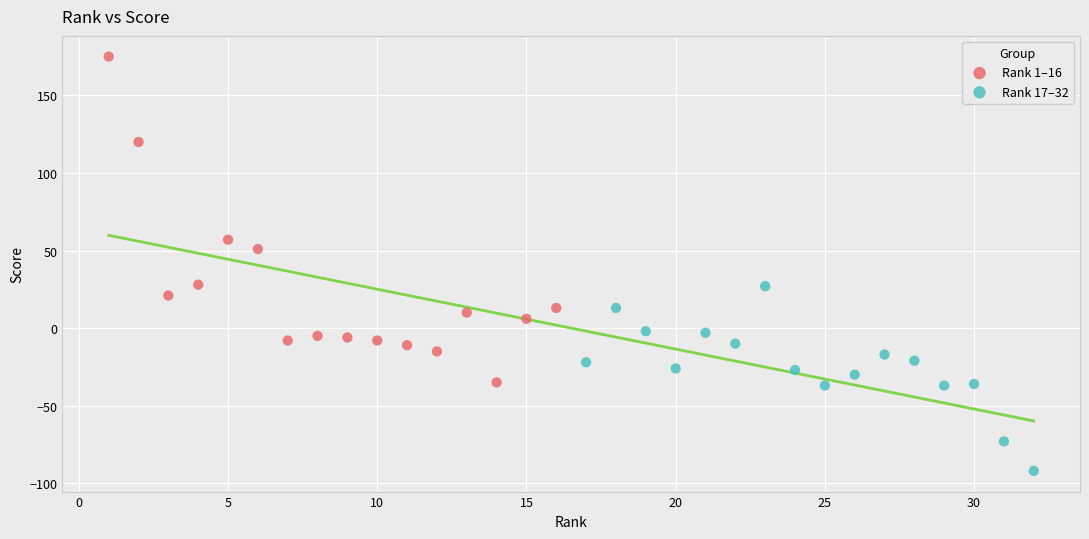

Which series has the widest spread of Y values?

Rank 1–16